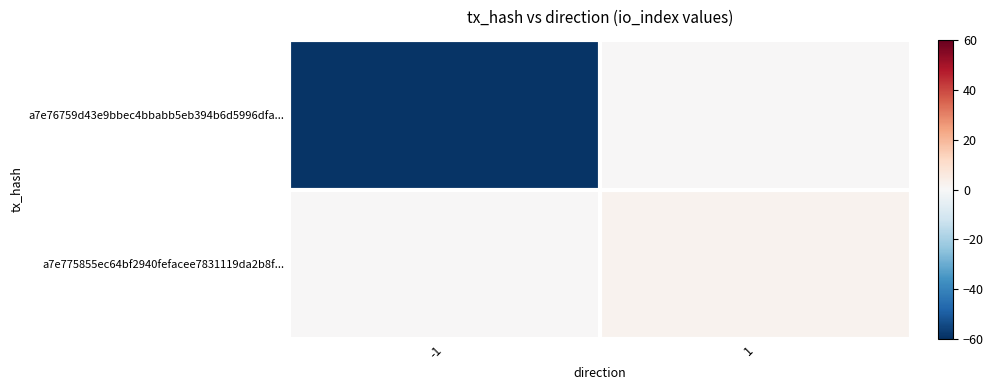

Rank the series by their average value, from highest to lowest.

a7e775855ec64bf2940fefacee7831119da2b8f..., a7e76759d43e9bbec4bbabb5eb394b6d5996dfa...